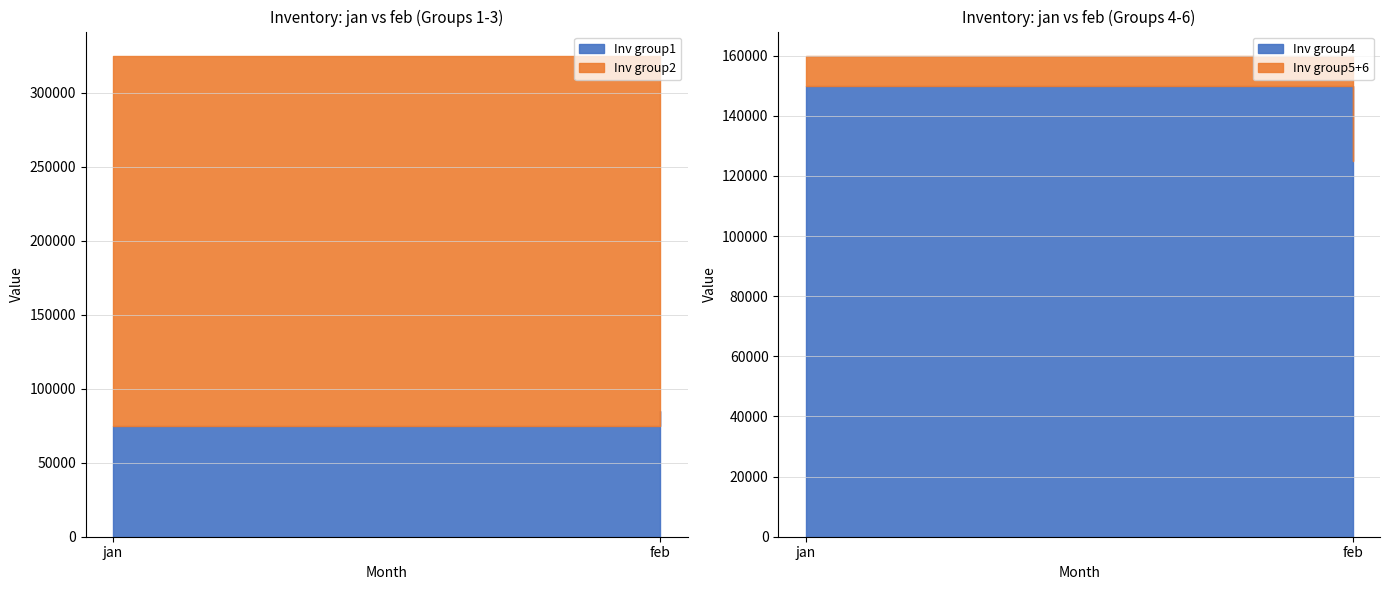

What is the sum of all Inv group1 values?

160000